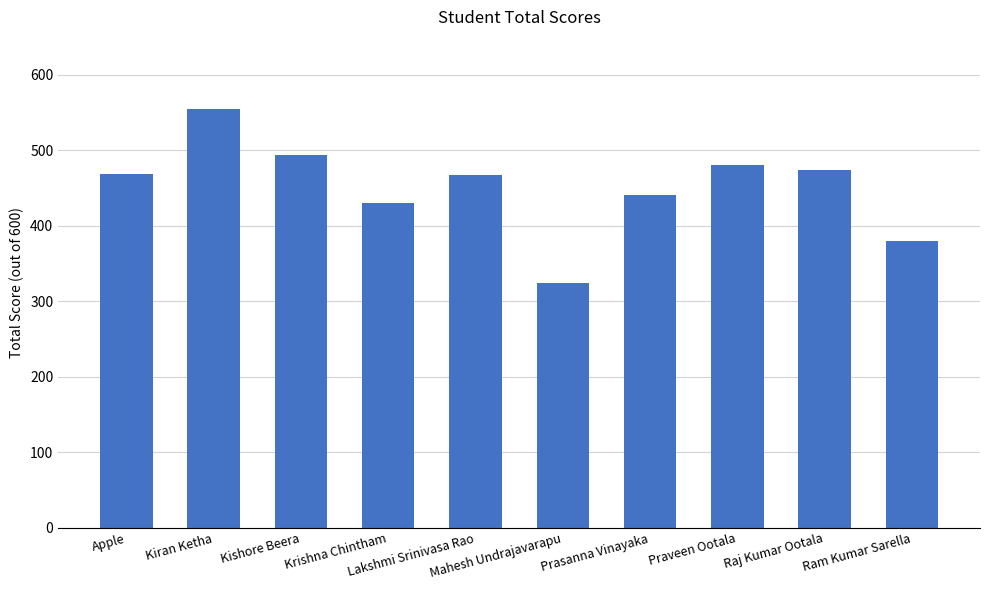

Read the value at Prasanna Vinayaka, to the nearest 10.

440